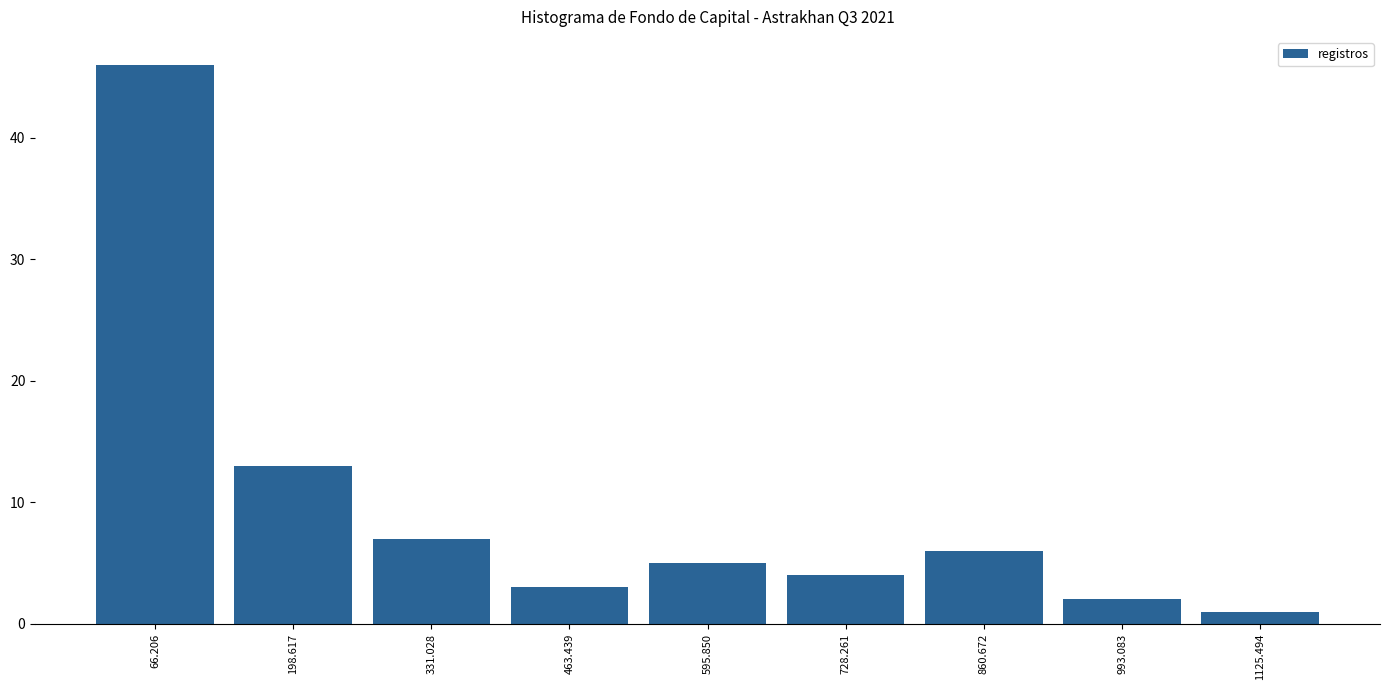

Reading left to right, list all the values displayed in this chart.

66.206=46	198.617=13	331.028=7	463.439=3	595.850=5	728.261=4	860.672=6	993.083=2	1125.494=1